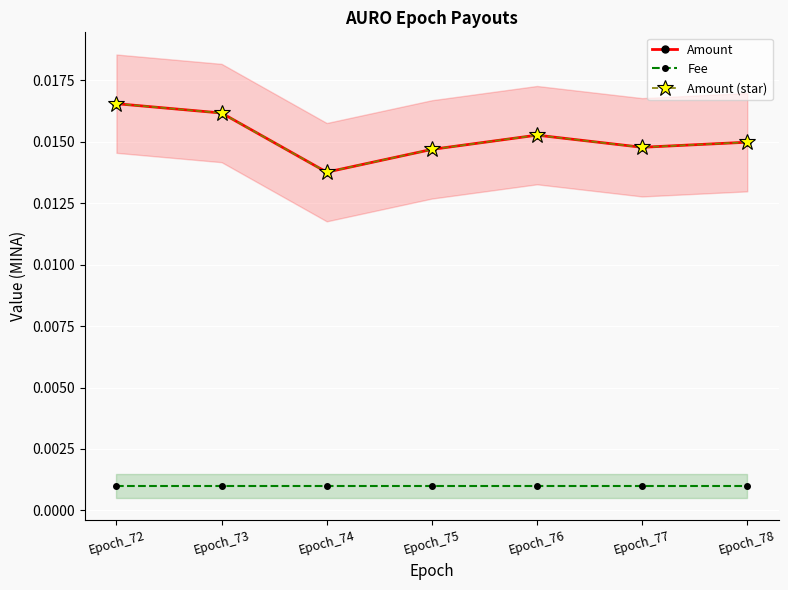

How many interior local valleys does the Amount (star) series have?

2